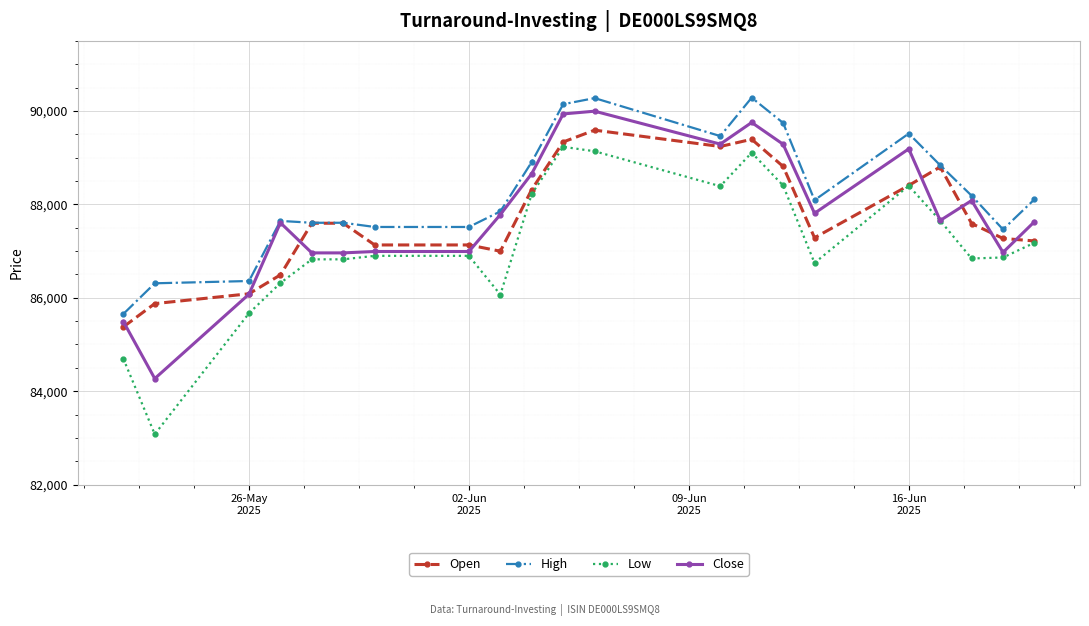

True or false: High and Low cross at least once.

False